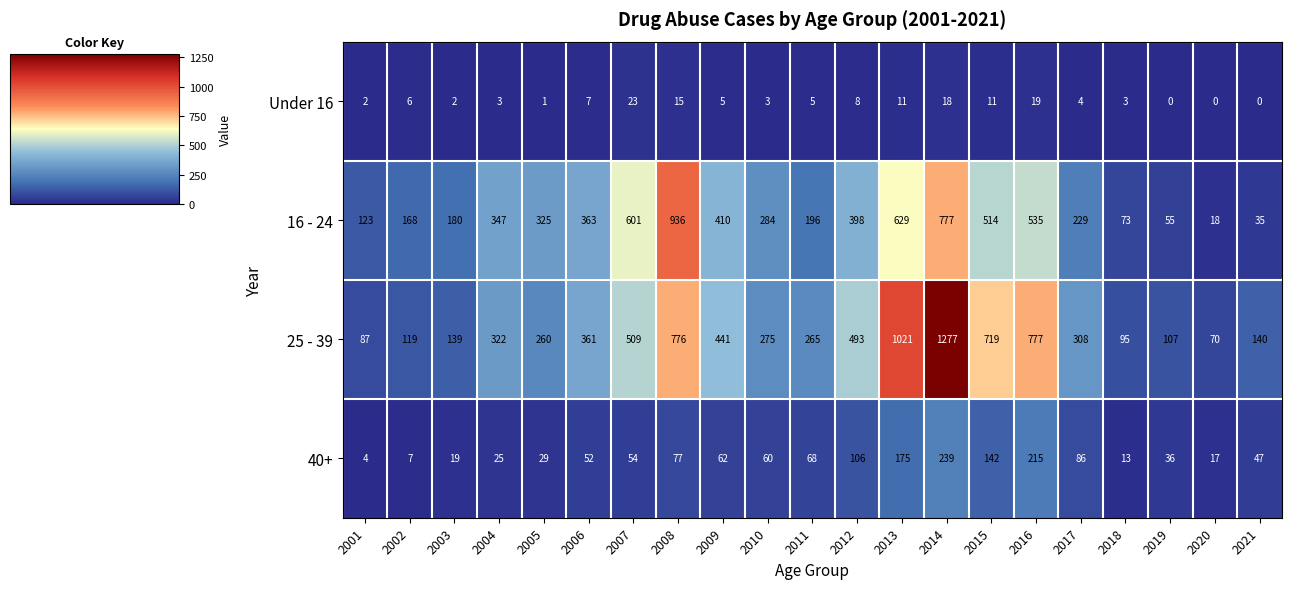

Rank the series at 2008 from lowest to highest value.

Under 16, 40+, 25 - 39, 16 - 24